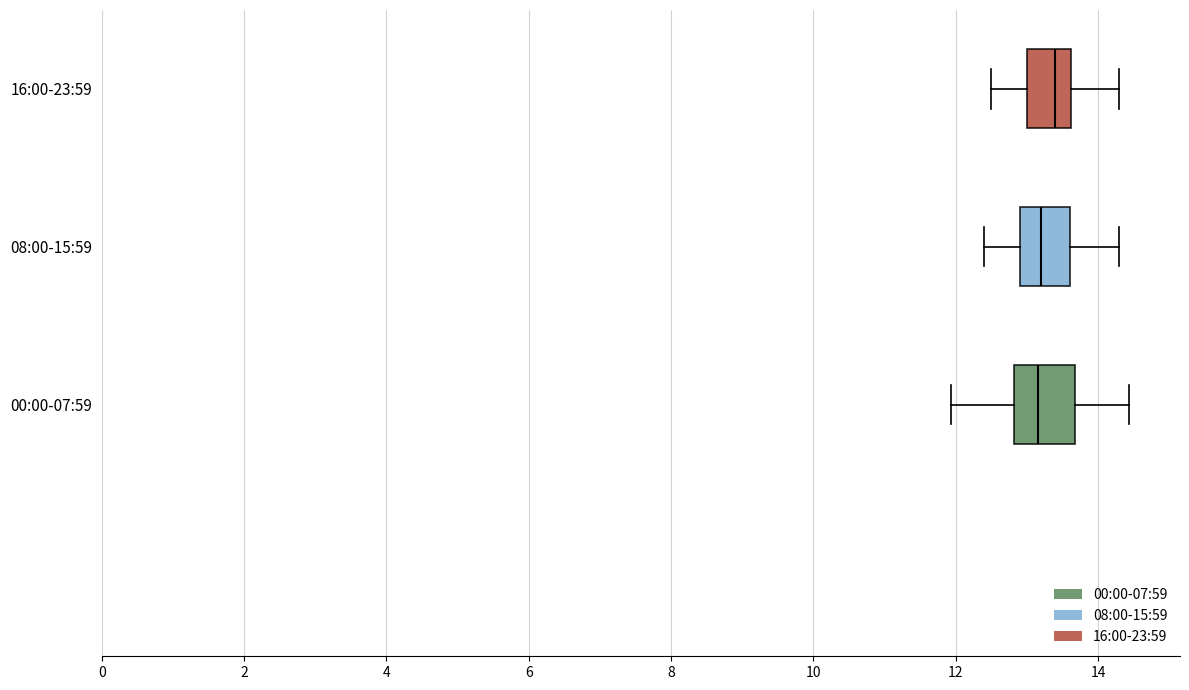

Reading bottom to top, transcribe this box plot: for each box, give where its median line is, the range the box spans, and where its two whiskers end, as read against the x-axis. The values are not printed on the chart, so give them approximately, as read against the axis.

00:00-07:59: median 13.2, box 12.8 to 13.6, whiskers 12.0 to 14.4
08:00-15:59: median 13.2, box 13.0 to 13.6, whiskers 12.4 to 14.4
16:00-23:59: median 13.4, box 13.0 to 13.6, whiskers 12.6 to 14.4